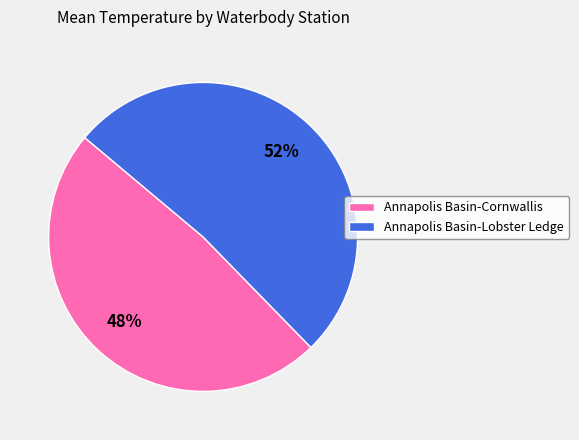

Rank the categories by value from lowest to highest.

Annapolis Basin-Cornwallis, Annapolis Basin-Lobster Ledge